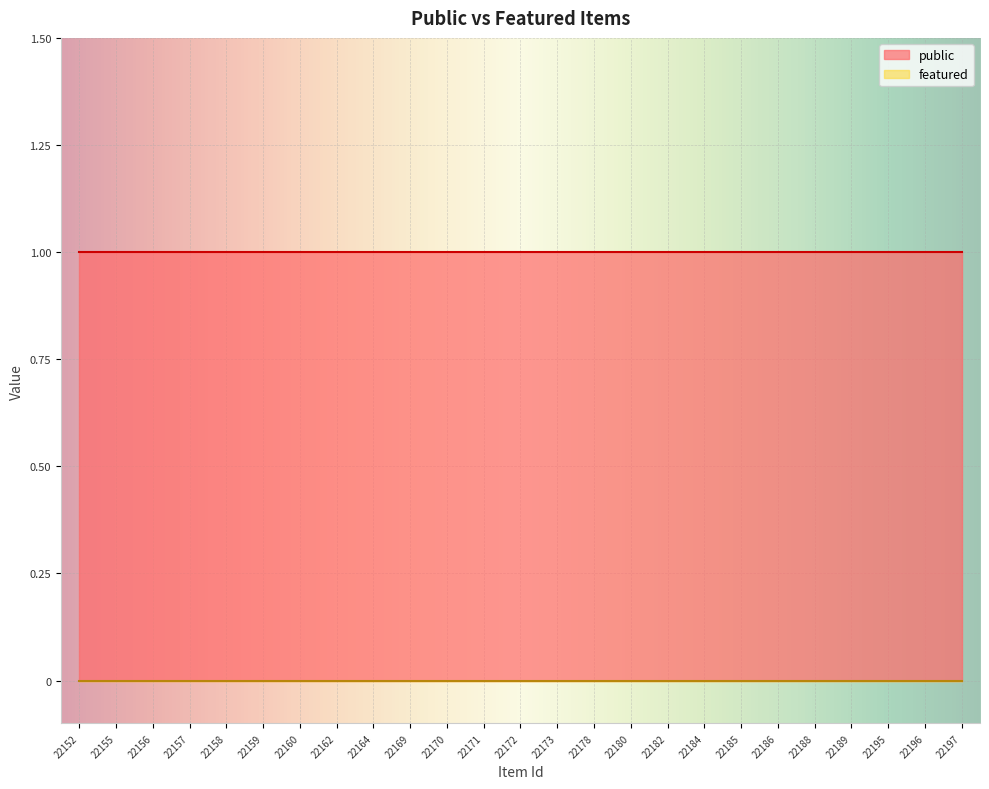

Is it true that public equals 2 at 22197?

False